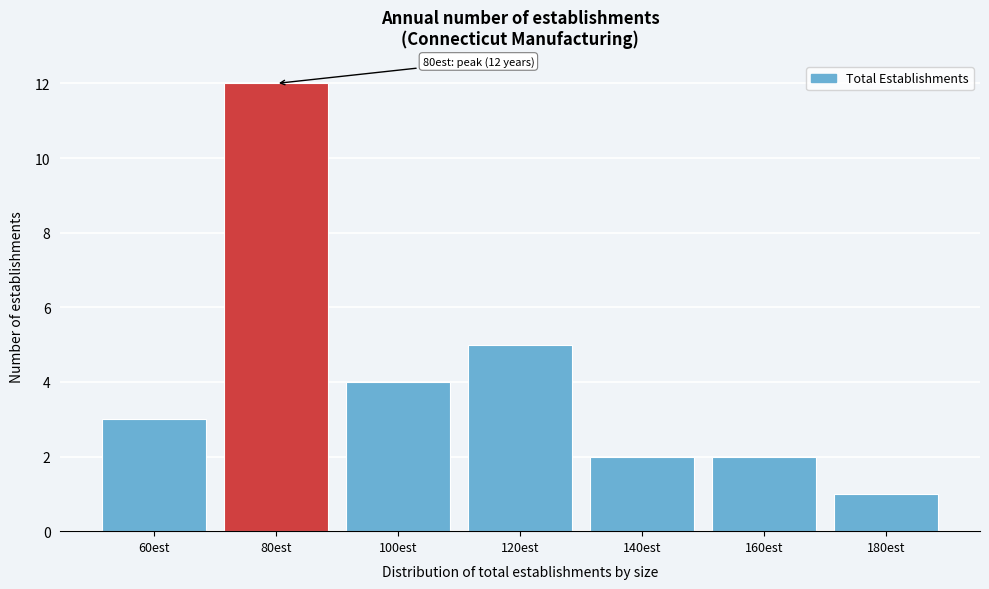

Reading left to right, list all the values displayed in this chart.

60est=3	80est=12	100est=4	120est=5	140est=2	160est=2	180est=1